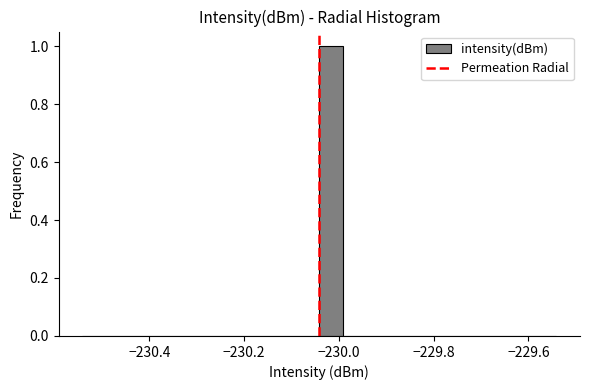

Around what value on the x-axis is the tallest bar? Give the approximate position of its centre, as read against the axis.

-230.02